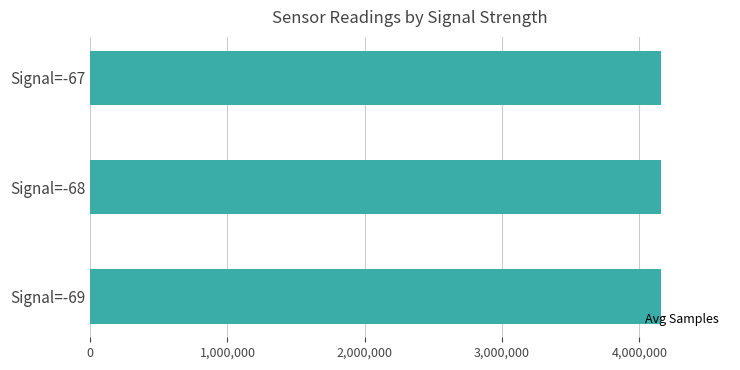

What is the sum of all values?

12478545